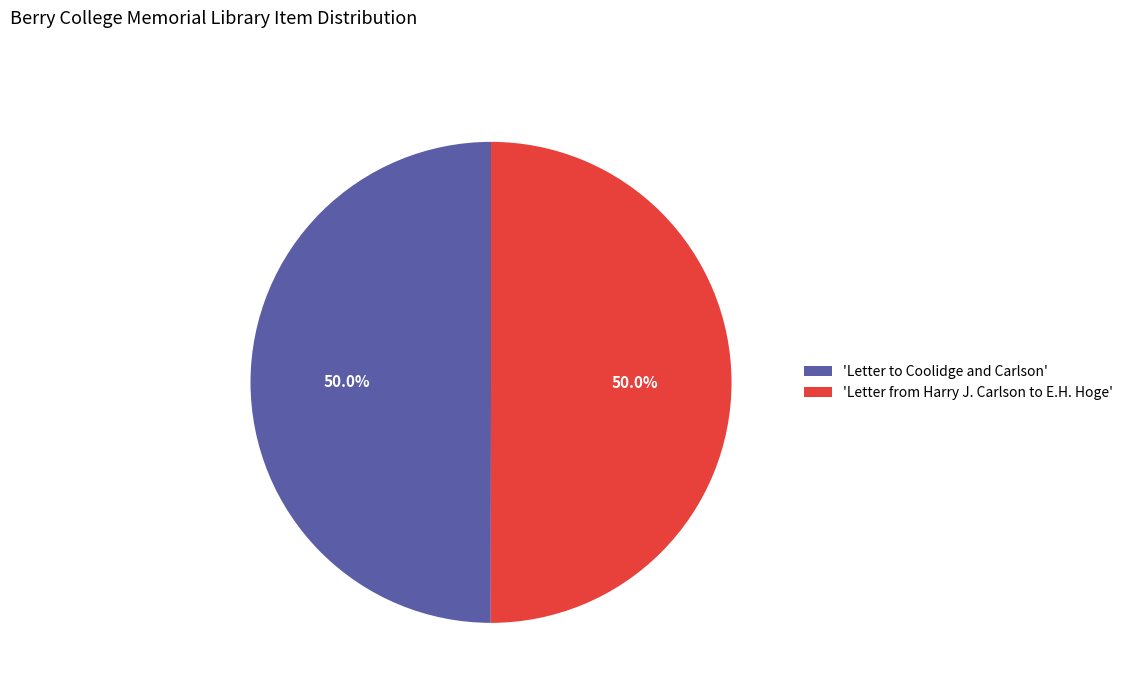

Combined, do 'Letter to Coolidge and Carlson' and 'Letter from Harry J. Carlson to E.H. Hoge' account for over 50%?

Yes